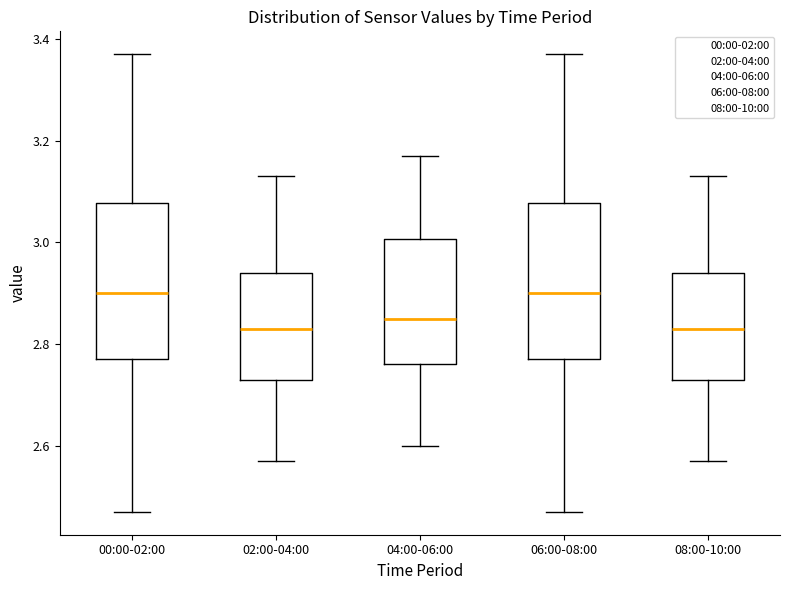

Where does the upper whisker of the box for 06:00-08:00 end on the y-axis? The values are not printed on the chart, so give them approximately, as read against the axis.

3.38